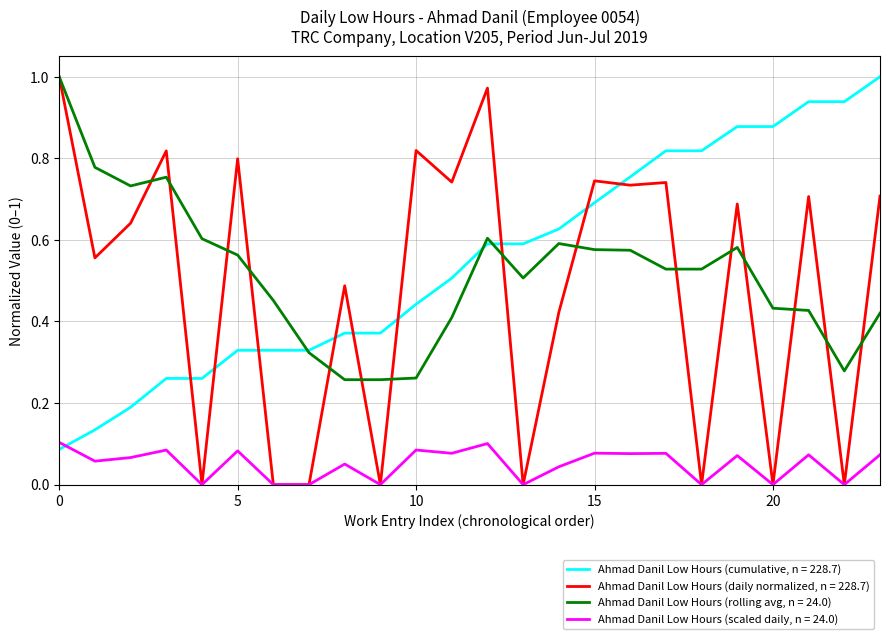

Which series has the largest range (max minus min)?

Ahmad Danil Low Hours (daily normalized, n = 228.7)